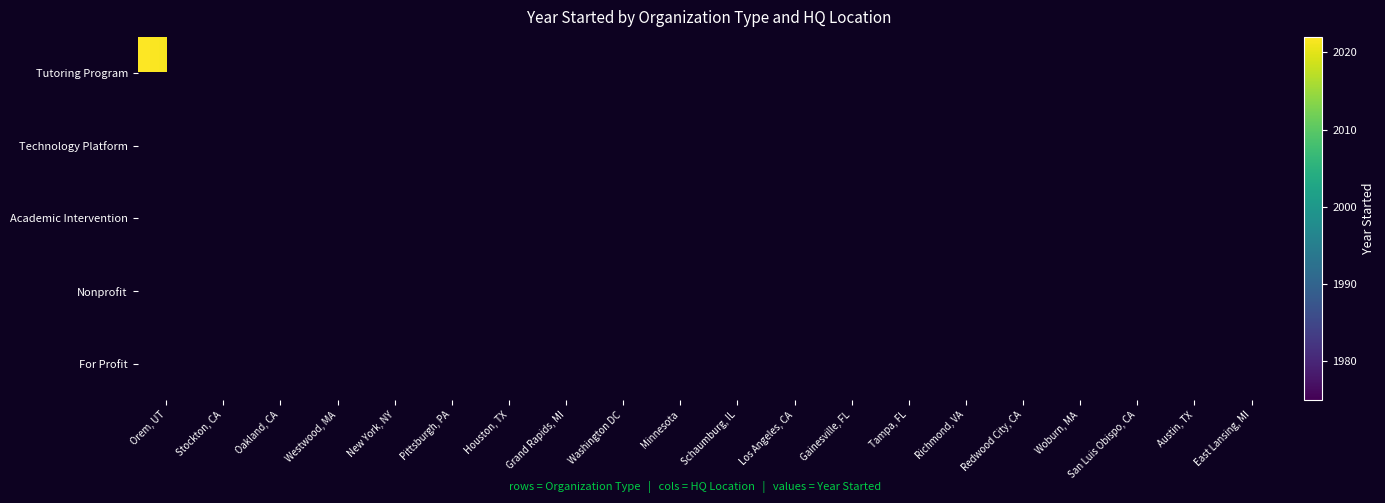

The For Profit series shows 2016.0 at Stockton, CA. True or false?

True